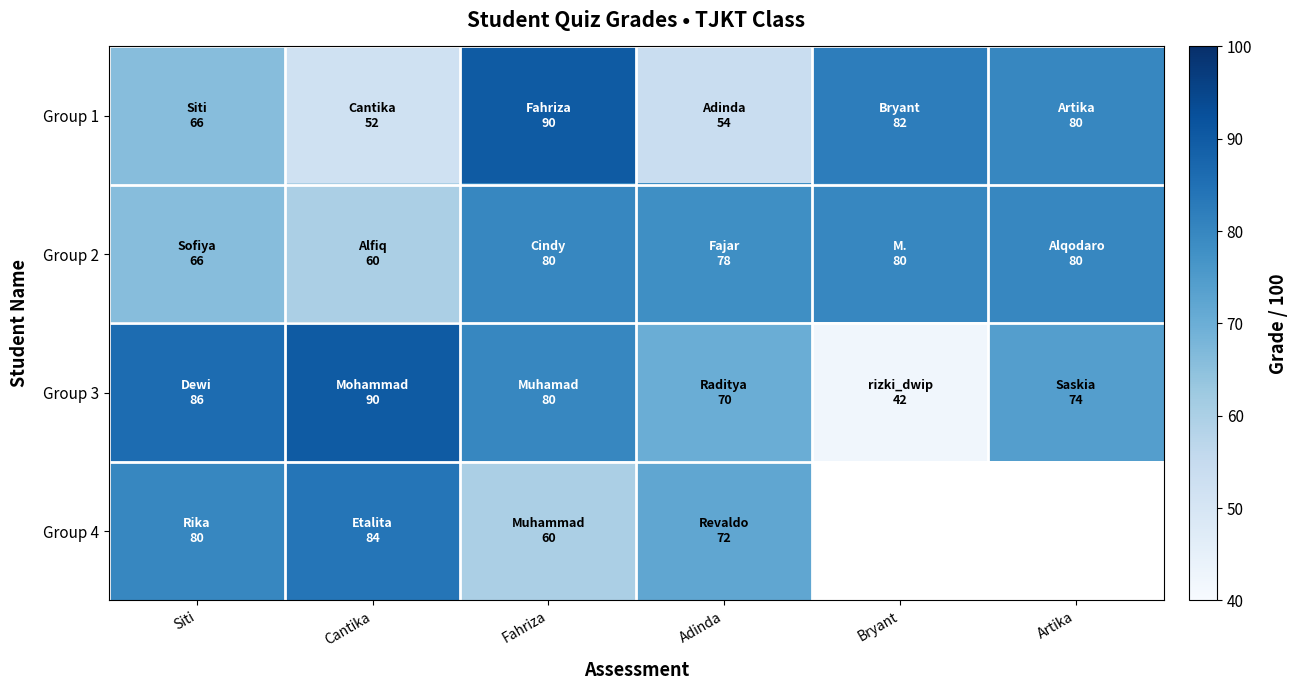

At which label is Group 3 closest to 66?

Adinda